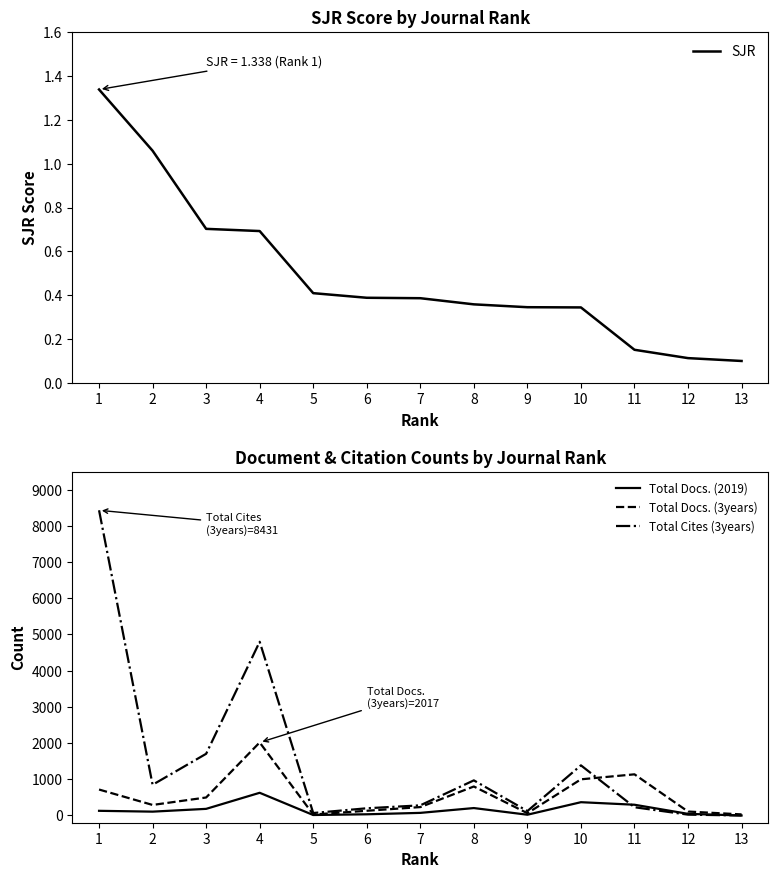

What is the difference between the Total Docs. (3years) values at 1 and 8?

84